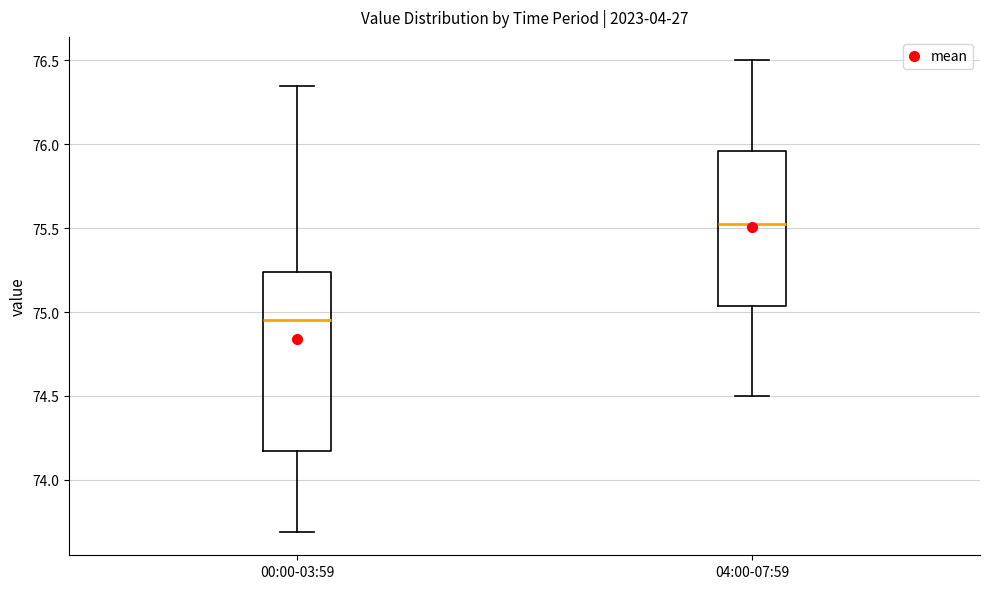

Reading left to right, transcribe this box plot: for each box, give where its median line is, the range the box spans, and where its two whiskers end, as read against the y-axis. The values are not printed on the chart, so give them approximately, as read against the axis.

00:00-03:59: median 74.95, box 74.15 to 75.25, whiskers 73.70 to 76.35
04:00-07:59: median 75.55, box 75.05 to 75.95, whiskers 74.50 to 76.50